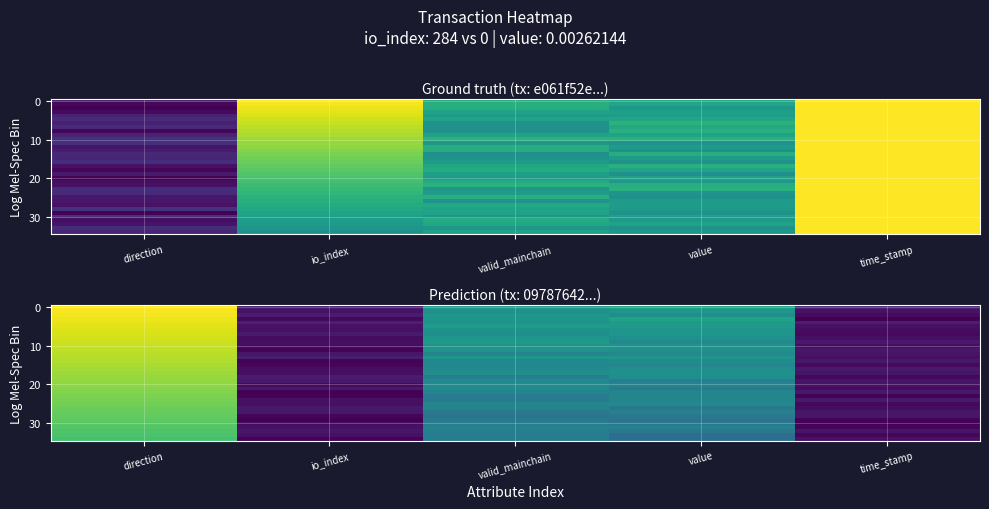

What is the spread (max minus min) of values at io_index?

0.1